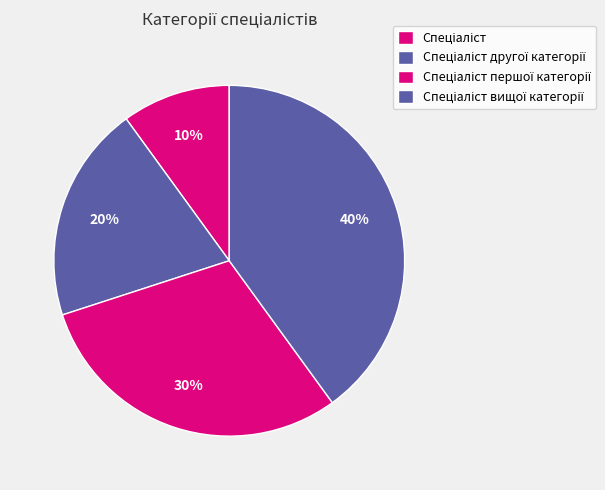

How much of the chart is everything except Спеціаліст першої категорії?

70.0%